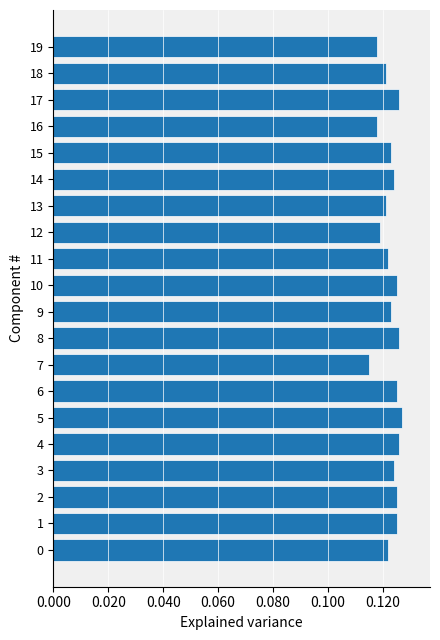

Which label corresponds to the smallest value in the chart?

7